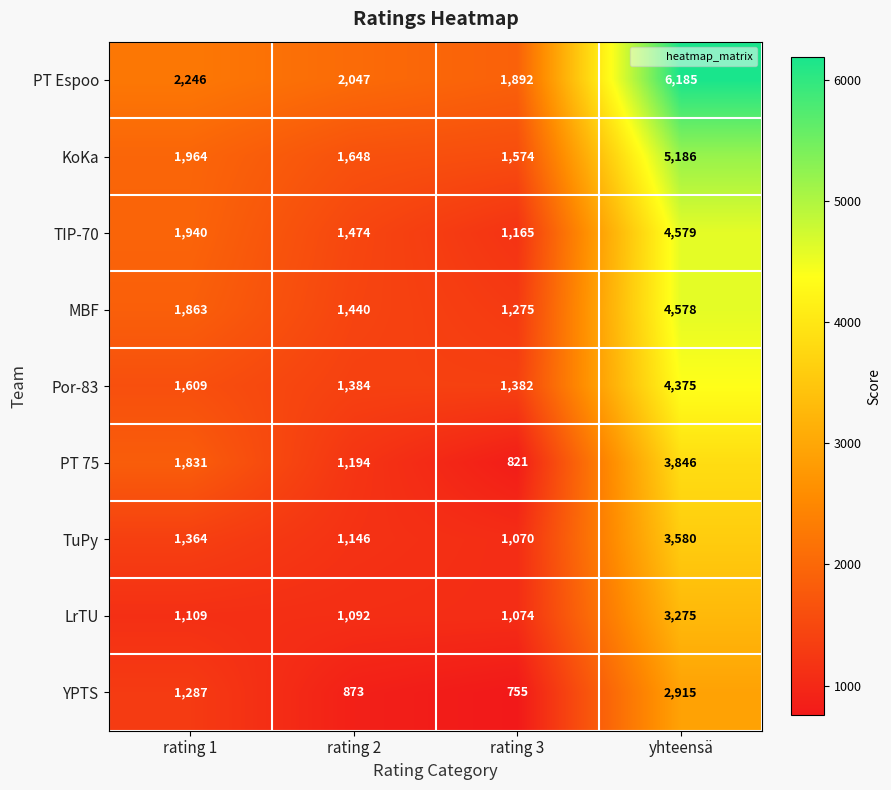

What is the approximate value of Por-83 at rating 3?

1382